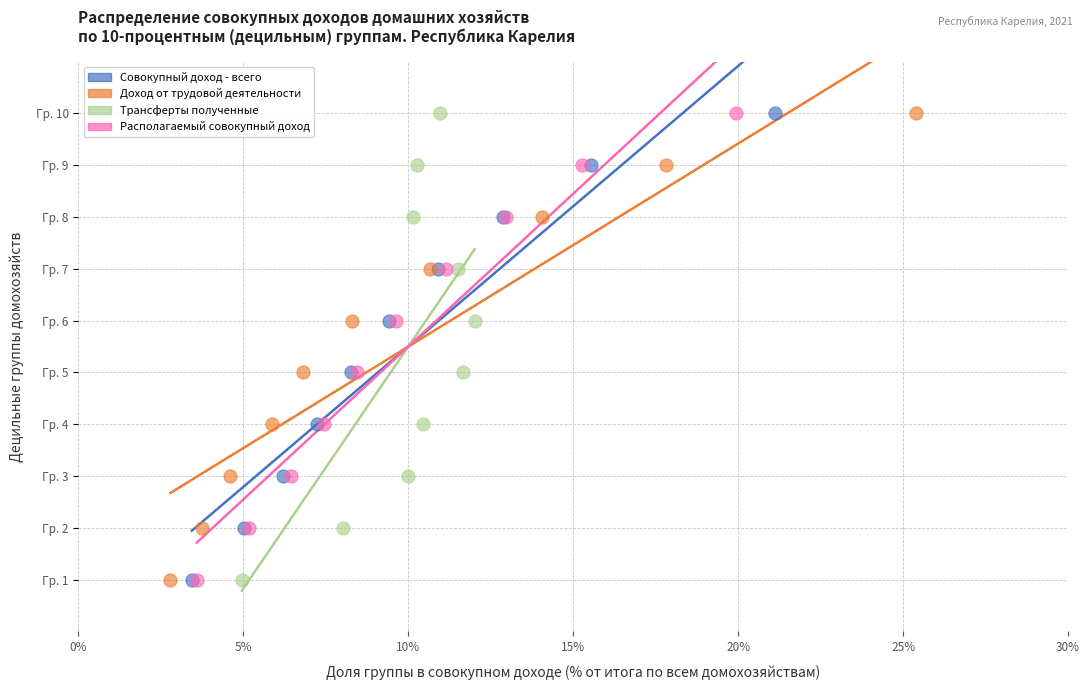

What are all the series names shown in the legend?

Совокупный доход - всего, Доход от трудовой деятельности, Трансферты полученные, Располагаемый совокупный доход